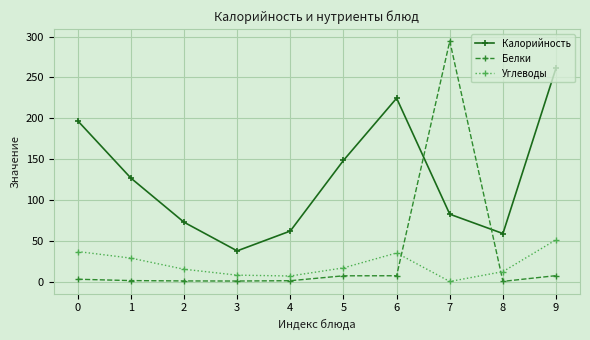

The value of Калорийность at 8 is 59.0. True or false?

True